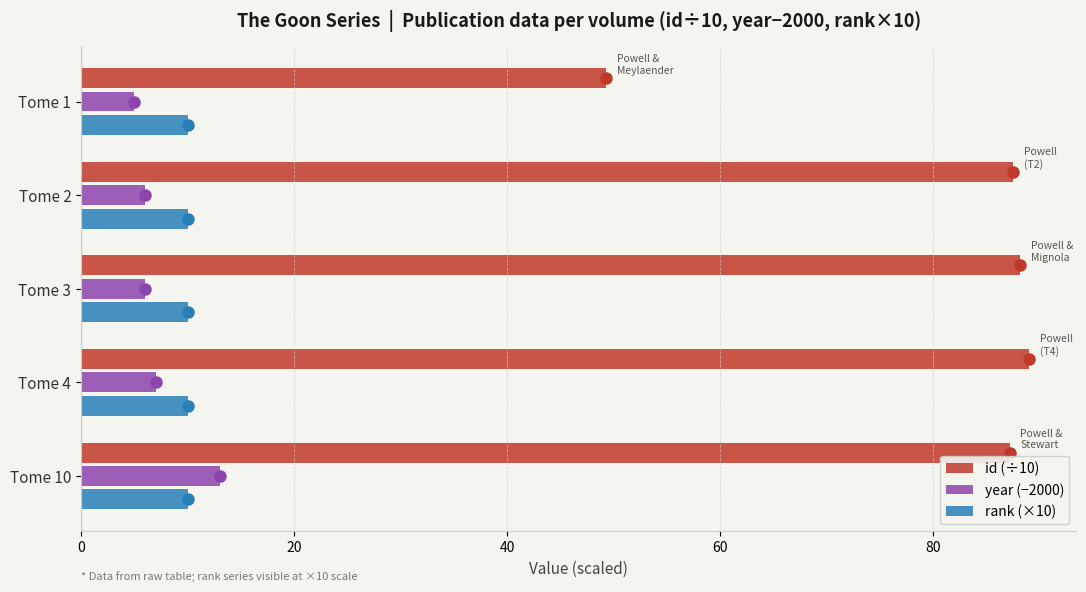

What is the spread (max minus min) of values at Tome 3?

82.2